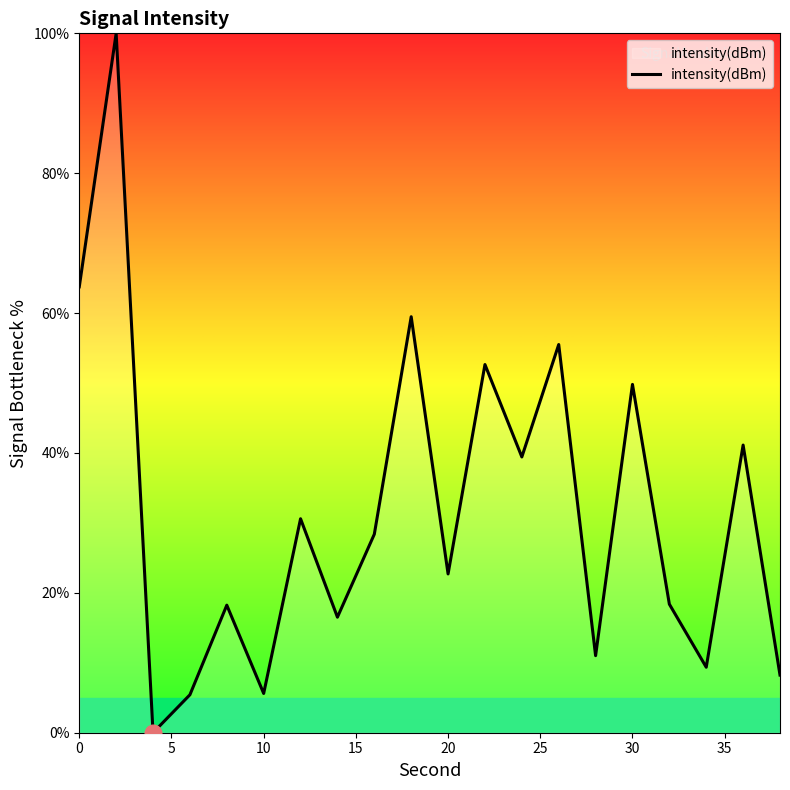

Does the chart have visible grid lines?

No